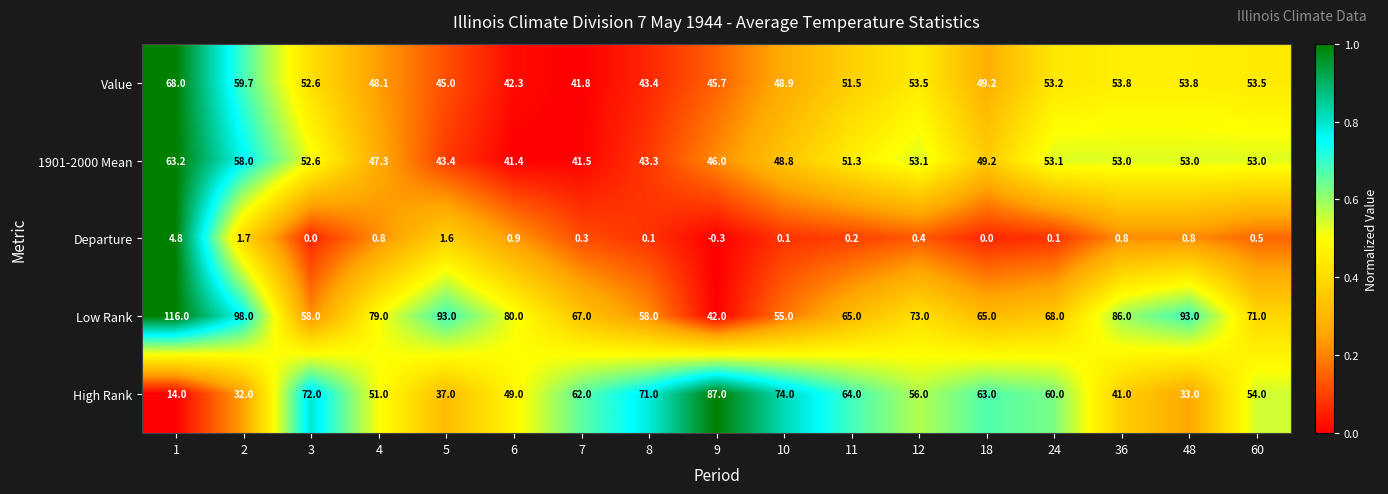

At how many categories does at least one series exceed 0?

17